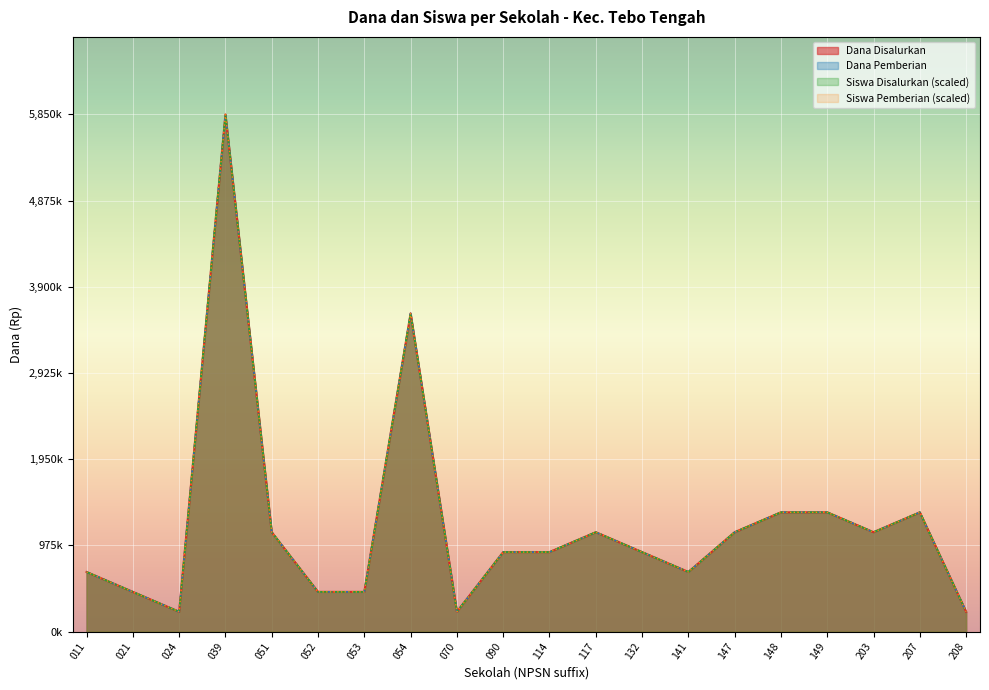

What is the sum of the Dana Pemberian values at 054 and 149?

4950000